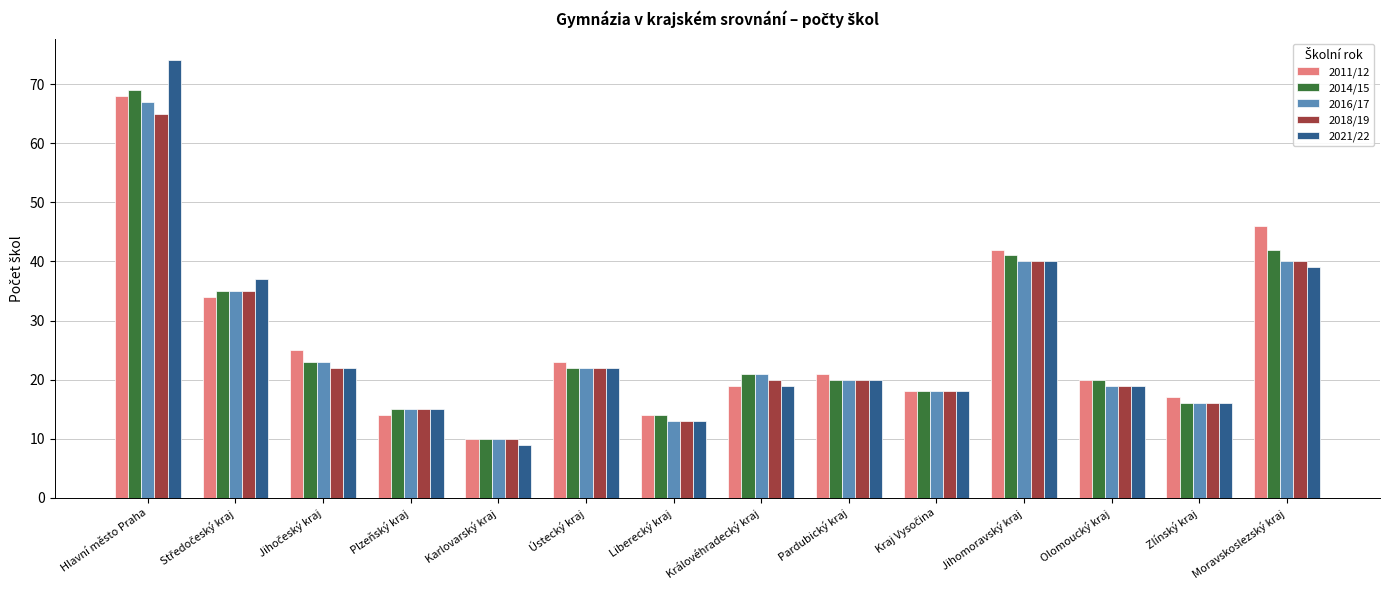

Are the bars horizontal?

No